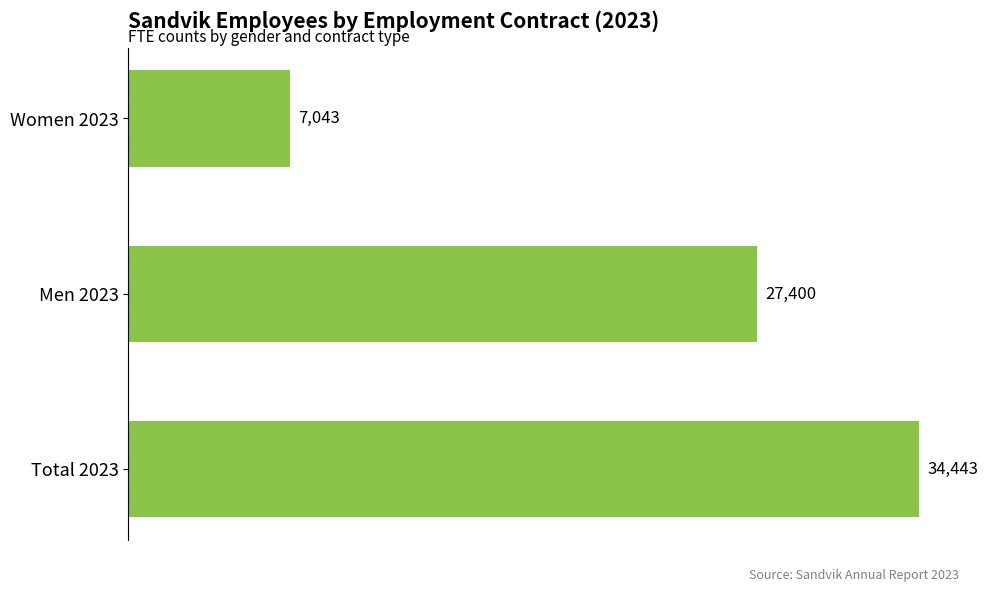

At which category does the chart reach its peak across all series?

Total 2023